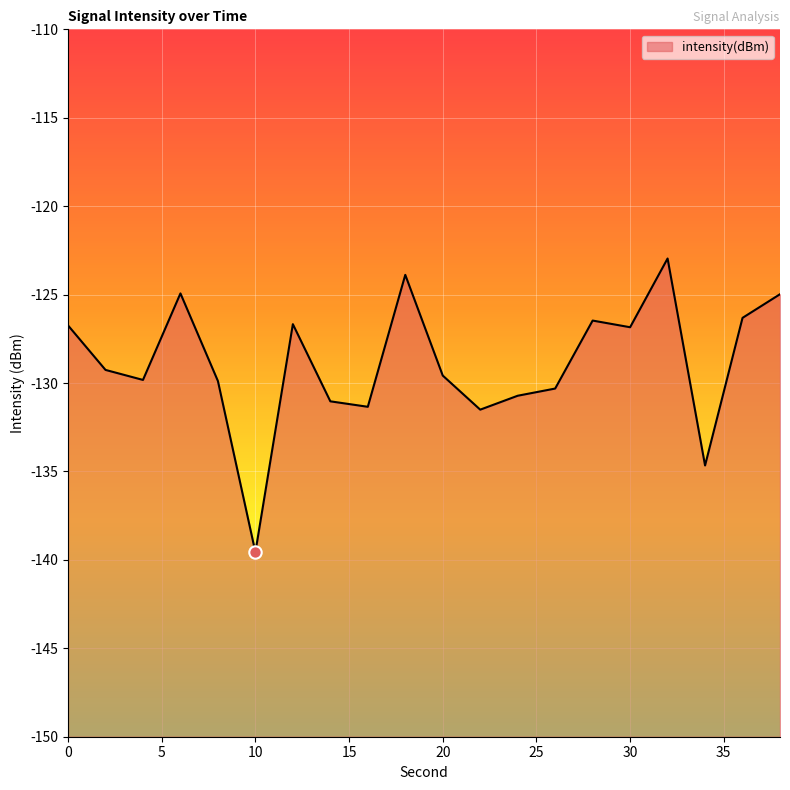

What is the change in value from 0 to 36?

+0.4